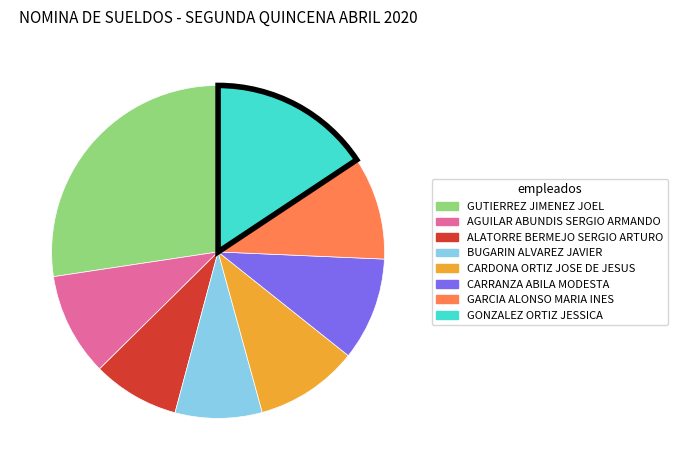

How many segments does this pie chart have?

8